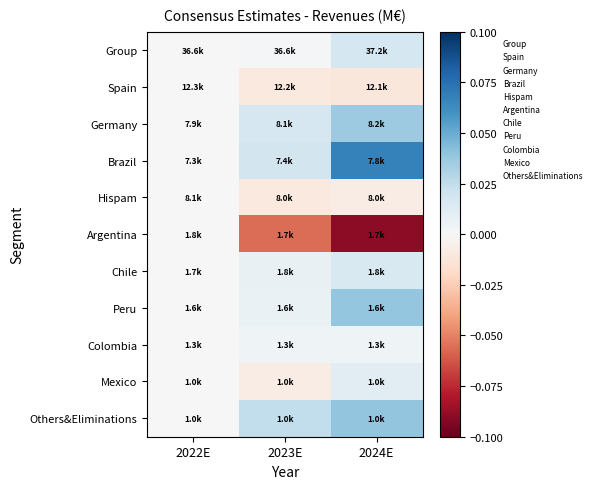

Which has a higher value, 2024E or 2023E?

2024E